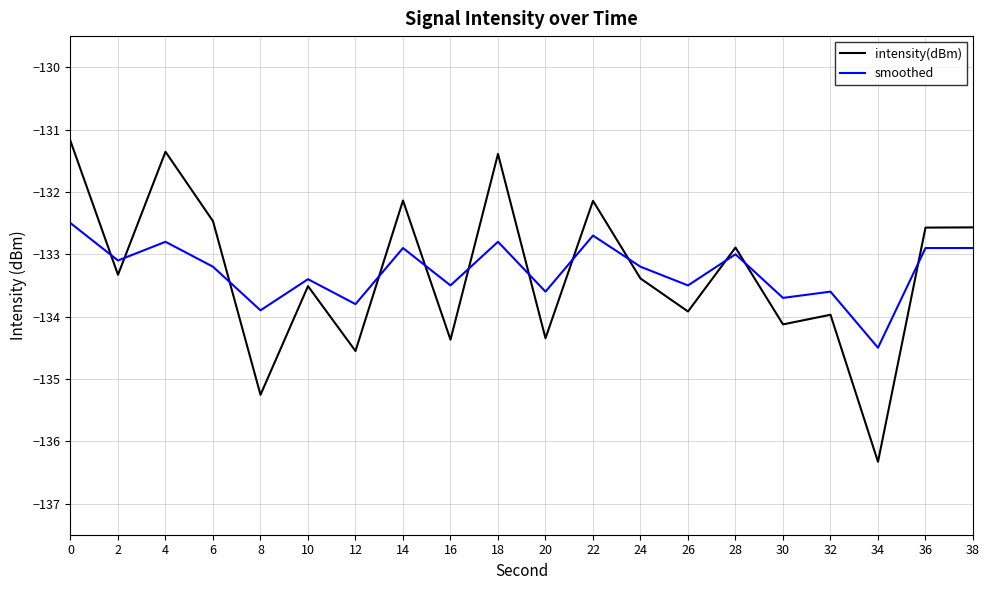

Which category has the lowest value in the smoothed series?

34